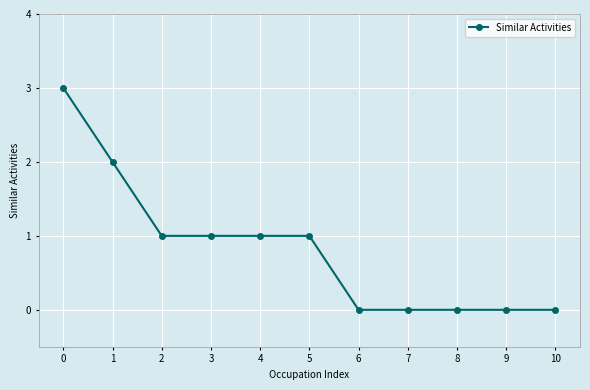

How many values are below 1?

5